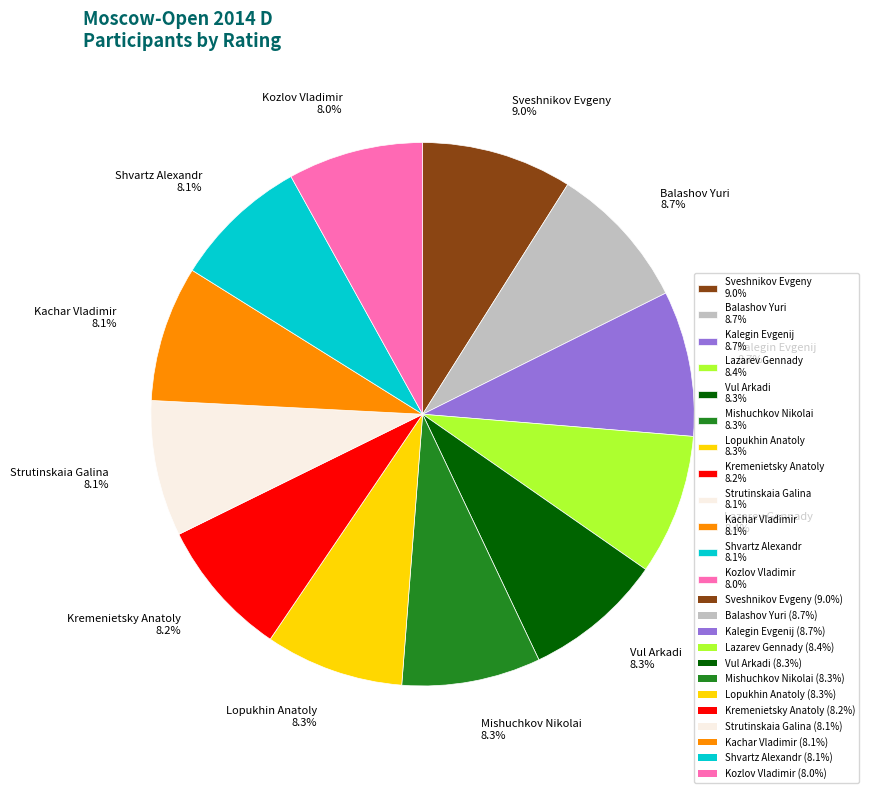

Is Balashov Yuri the majority of the pie?

No